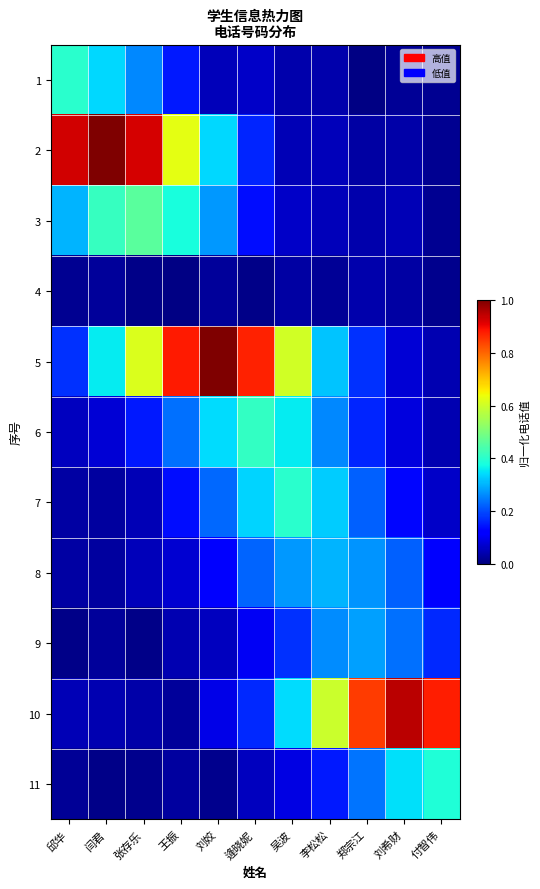

Reading right to left, extract all data points from this chart.

1: 付智伟=0.0	刘希财=0.0	郑宗江=0.0	李松松=0.0	吴波=0.0	逄晓妮=0.1	刘姣=0.1	王振=0.2	张存乐=0.3	闫君=0.3	邱华=0.4
2: 付智伟=0.0	刘希财=0.0	郑宗江=0.0	李松松=0.1	吴波=0.0	逄晓妮=0.2	刘姣=0.3	王振=0.6	张存乐=0.9	闫君=1.0	邱华=0.9
3: 付智伟=0.0	刘希财=0.0	郑宗江=0.0	李松松=0.1	吴波=0.1	逄晓妮=0.1	刘姣=0.3	王振=0.4	张存乐=0.5	闫君=0.4	邱华=0.3
4: 付智伟=0.0	刘希财=0.0	郑宗江=0.0	李松松=0.0	吴波=0.0	逄晓妮=0.0	刘姣=0.0	王振=0.0	张存乐=0.0	闫君=0.0	邱华=0.0
5: 付智伟=0.0	刘希财=0.1	郑宗江=0.2	李松松=0.3	吴波=0.6	逄晓妮=0.9	刘姣=1.0	王振=0.9	张存乐=0.6	闫君=0.4	邱华=0.2
6: 付智伟=0.0	刘希财=0.1	郑宗江=0.2	李松松=0.3	吴波=0.4	逄晓妮=0.4	刘姣=0.3	王振=0.2	张存乐=0.2	闫君=0.1	邱华=0.1
7: 付智伟=0.1	刘希财=0.1	郑宗江=0.2	李松松=0.3	吴波=0.4	逄晓妮=0.3	刘姣=0.2	王振=0.1	张存乐=0.0	闫君=0.0	邱华=0.0
8: 付智伟=0.1	刘希财=0.2	郑宗江=0.3	李松松=0.3	吴波=0.3	逄晓妮=0.2	刘姣=0.1	王振=0.1	张存乐=0.1	闫君=0.0	邱华=0.0
9: 付智伟=0.2	刘希财=0.2	郑宗江=0.3	李松松=0.3	吴波=0.2	逄晓妮=0.1	刘姣=0.1	王振=0.0	张存乐=0.0	闫君=0.0	邱华=0.0
10: 付智伟=0.9	刘希财=0.9	郑宗江=0.8	李松松=0.6	吴波=0.3	逄晓妮=0.2	刘姣=0.1	王振=0.0	张存乐=0.0	闫君=0.0	邱华=0.0
11: 付智伟=0.4	刘希财=0.3	郑宗江=0.2	李松松=0.2	吴波=0.1	逄晓妮=0.1	刘姣=0.0	王振=0.0	张存乐=0.0	闫君=0.0	邱华=0.0